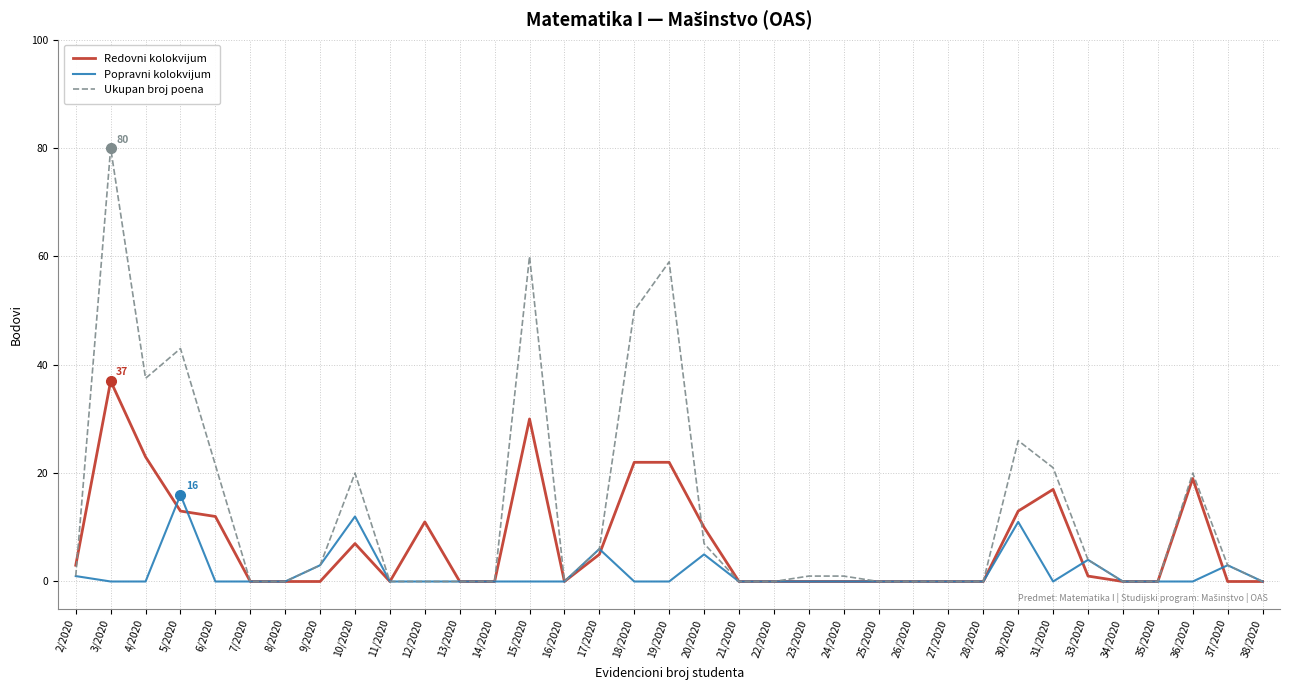

Rank the series by their average value, from highest to lowest.

Ukupan broj poena, Redovni kolokvijum, Popravni kolokvijum